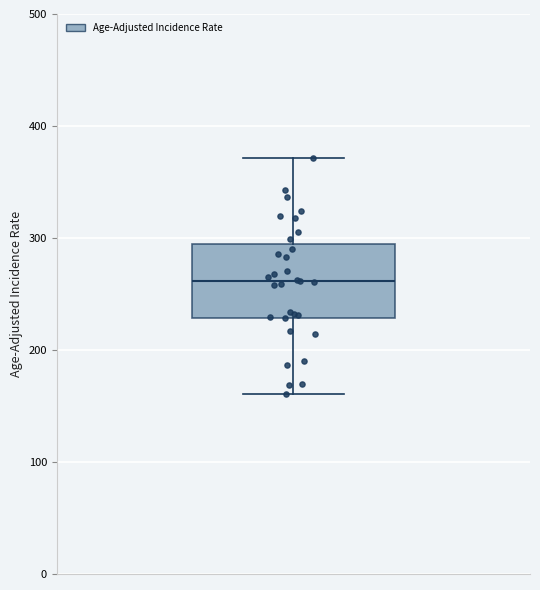

Transcribe this box plot: give where the median line is, the range the box spans, and where the two whiskers end, as read against the y-axis. The values are not printed on the chart, so give them approximately, as read against the axis.

median 260, box 230 to 290, whiskers 160 to 370